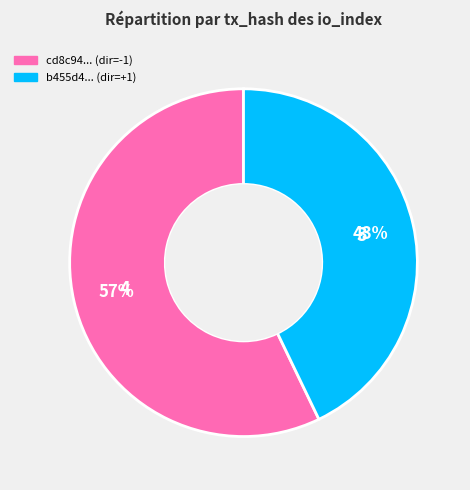

To the nearest percent, what is the difference between the largest and smallest slice percentages?

14%